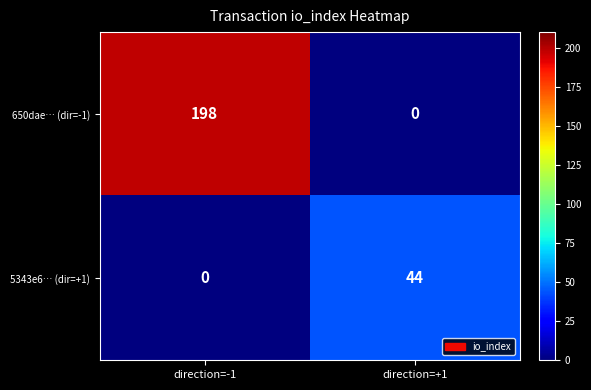

Reading right to left, transcribe all the data shown in this chart.

650dae… (dir=-1): direction=+1=0	direction=-1=198
5343e6… (dir=+1): direction=+1=44	direction=-1=0